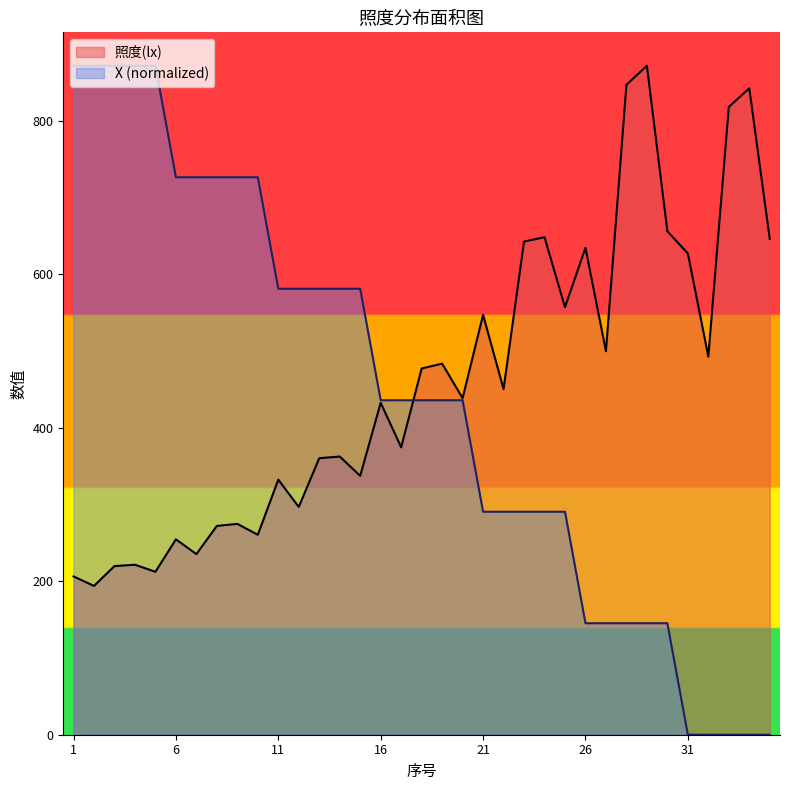

Rank the series by their maximum value, from lowest to highest.

照度(lx), X (normalized)